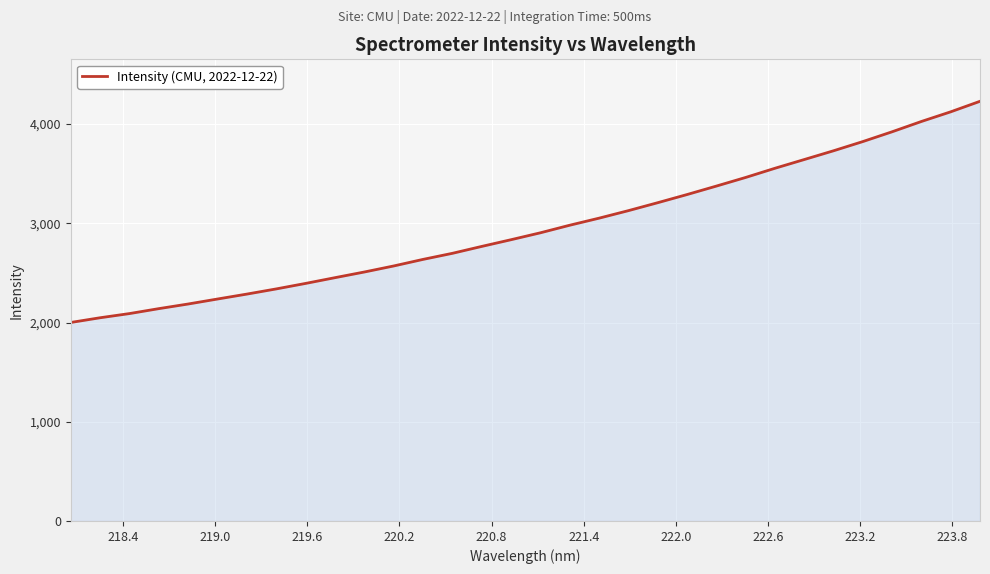

What is the difference between the maximum and minimum values?

2229.1